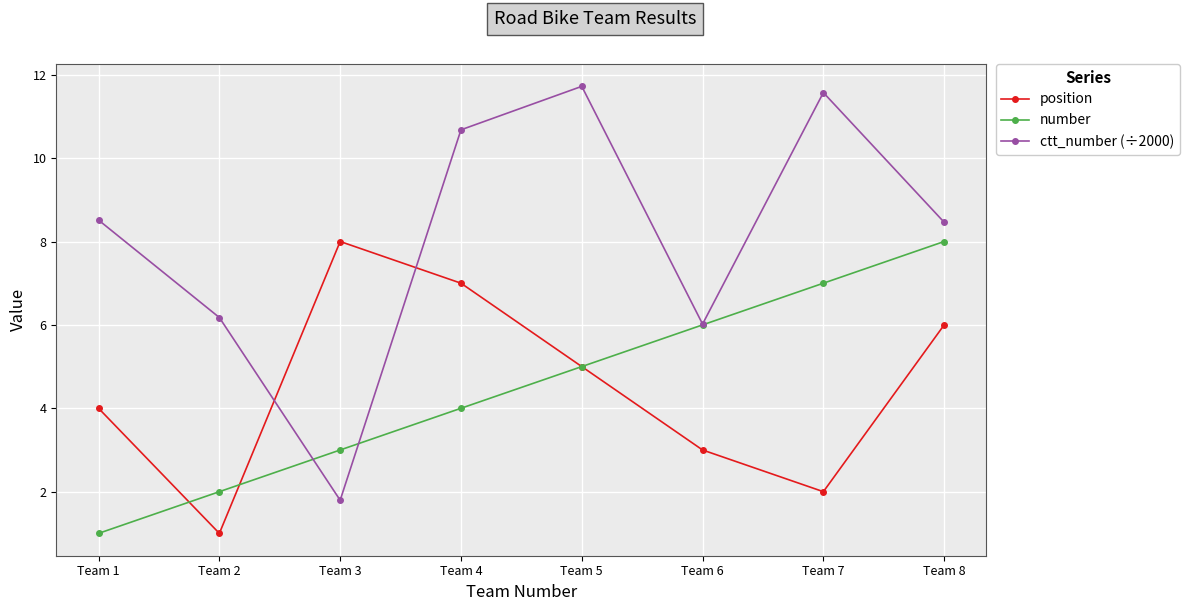

At how many categories does at least one series exceed 1?

8